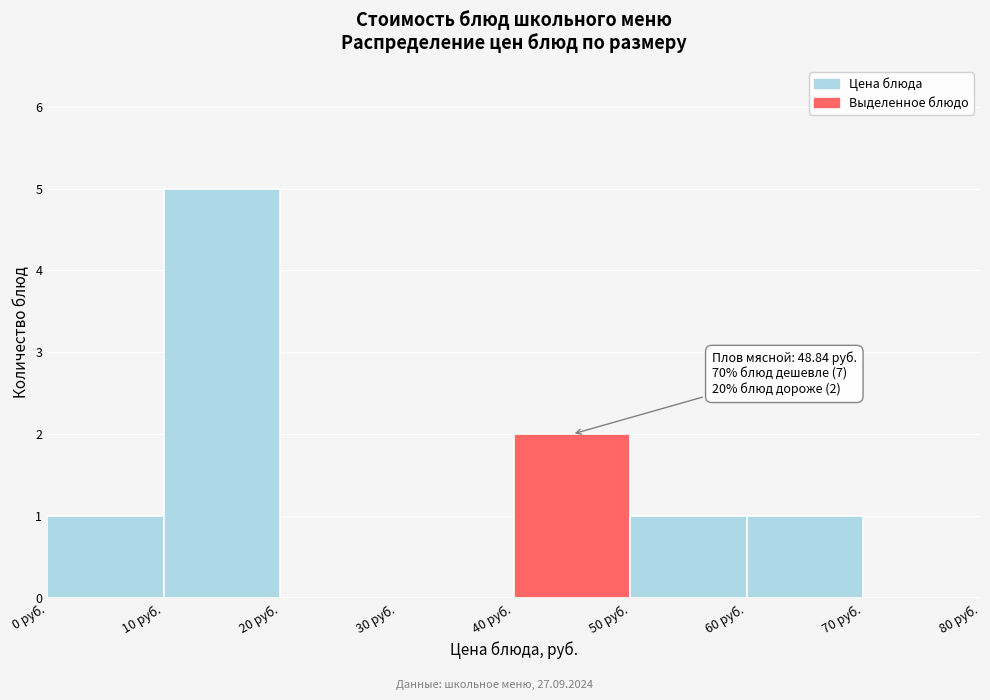

Over which range of the x-axis is the bar tallest?

10 to 20